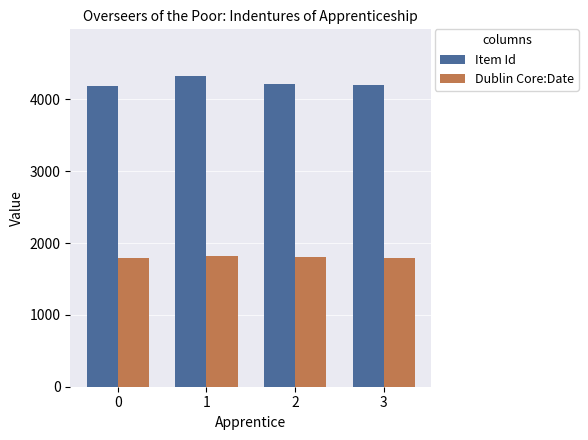

Which series has the largest range (max minus min)?

Item Id